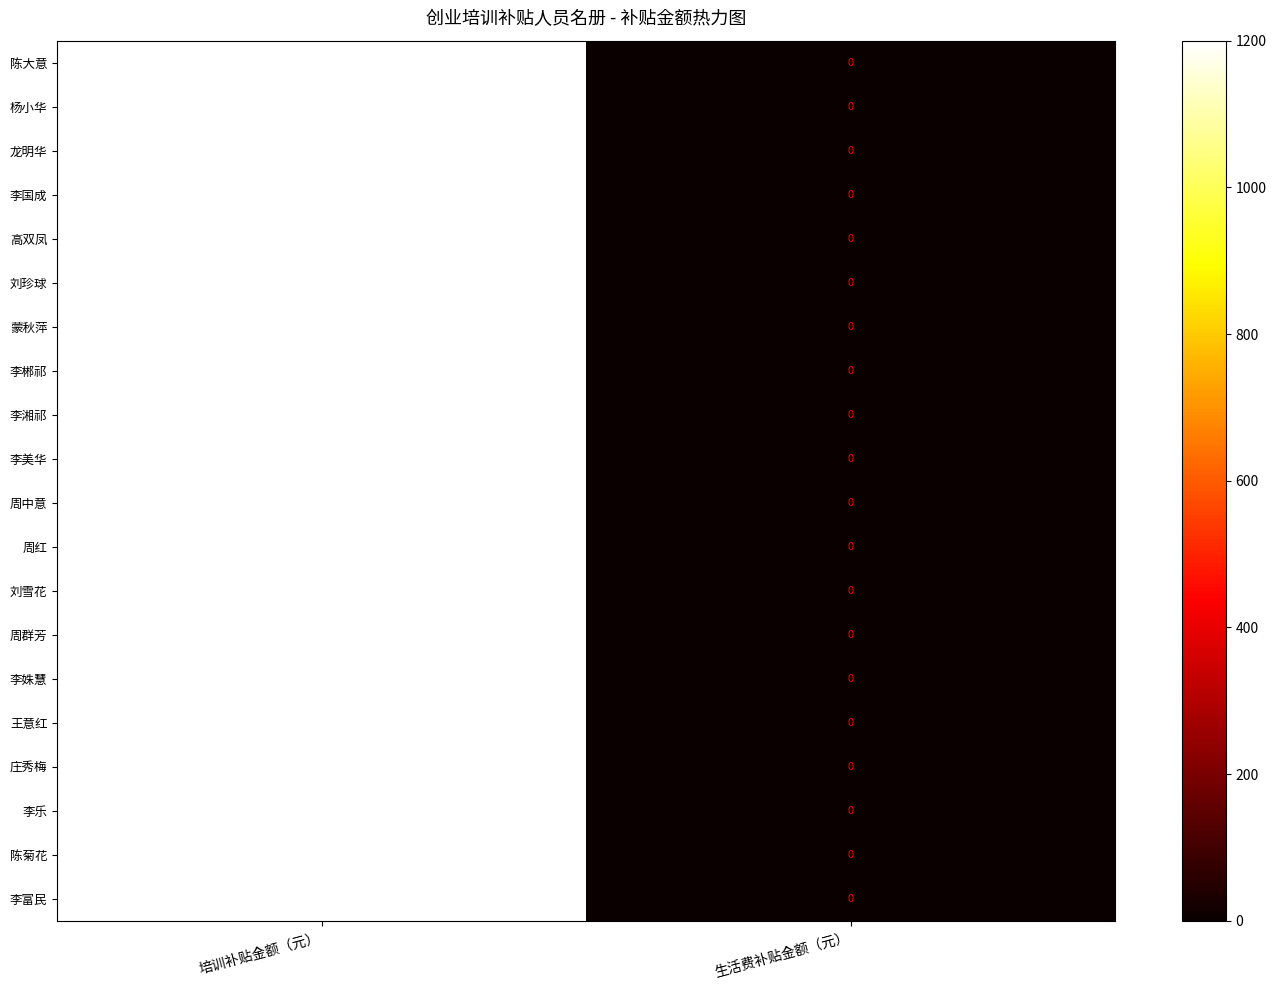

At which category is the sum across all series the highest?

培训补贴金额（元）